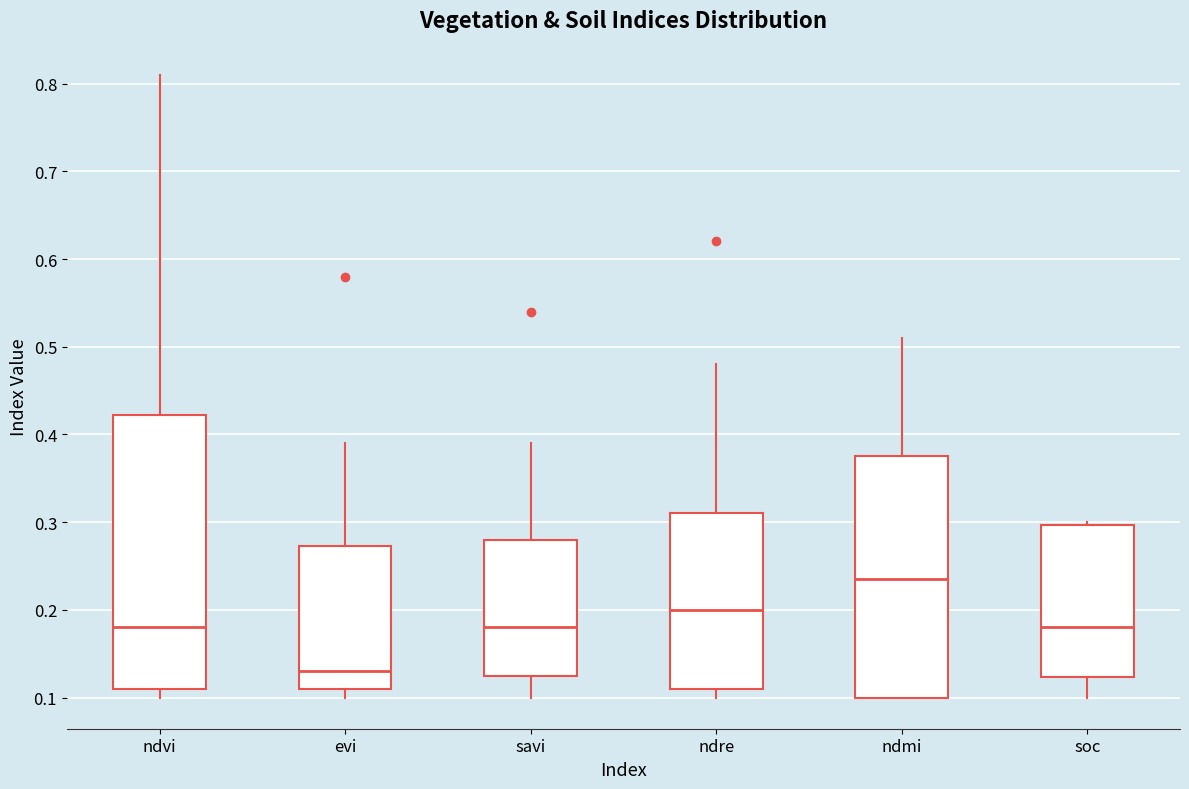

Comparing the boxes themselves (not the whiskers), which one is the tallest?

ndvi